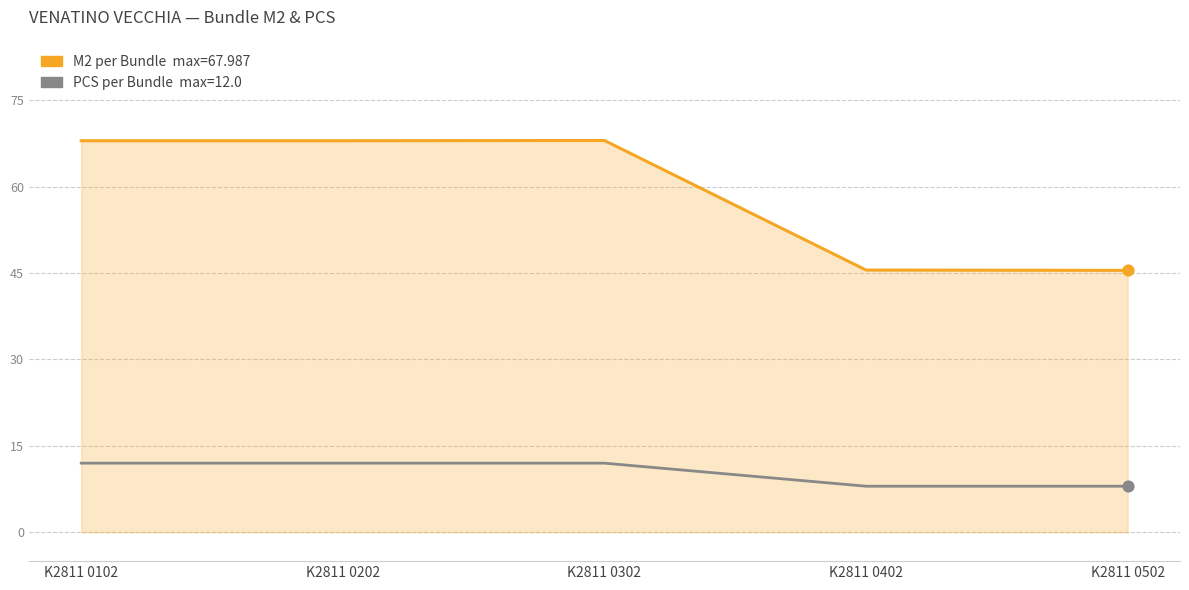

What is the total value across all series at K2811 0302?

80.0